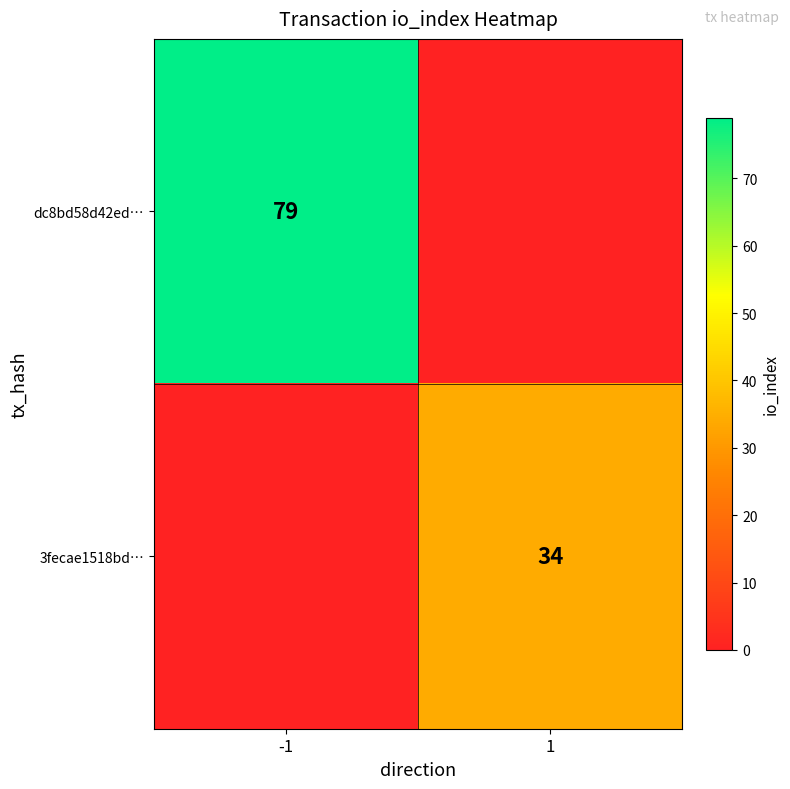

Is it true that dc8bd58d42ed… equals 79 at -1?

True